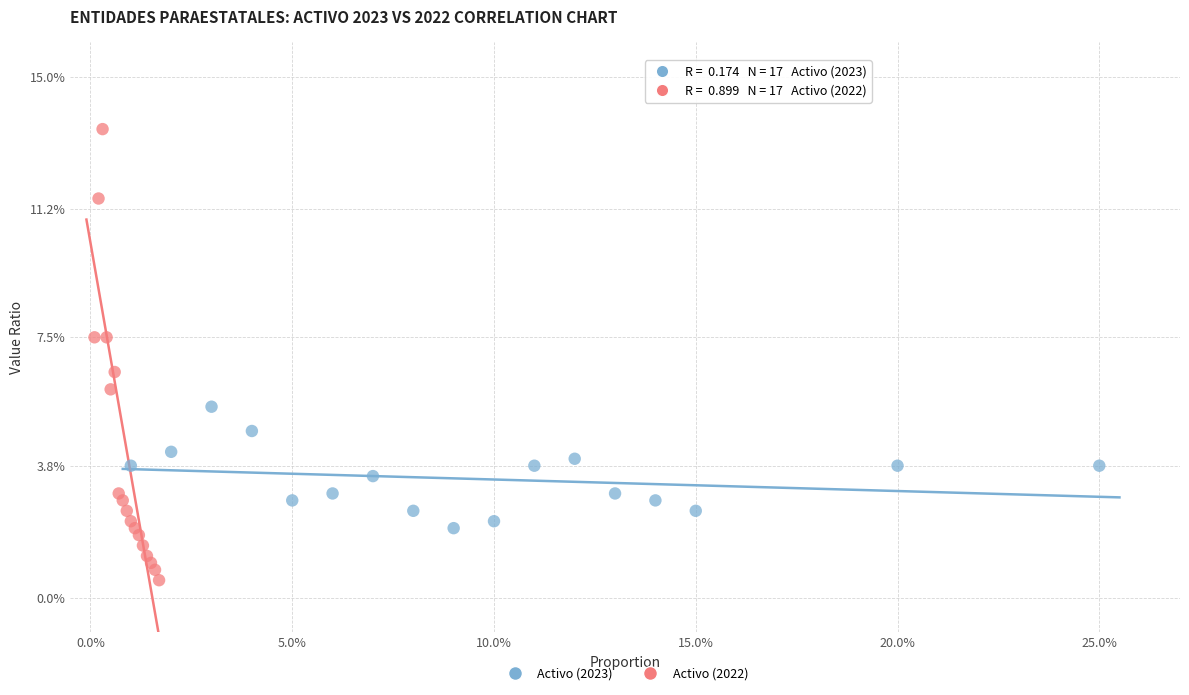

Which series contains the lowest Y value?

Activo (2022)